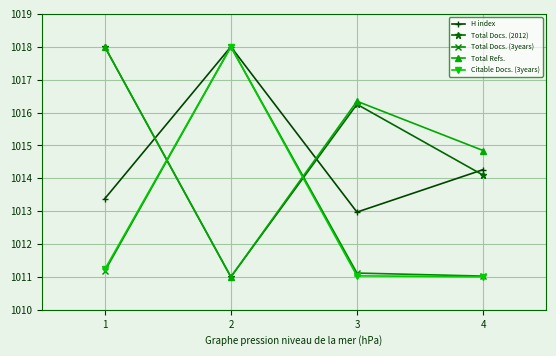

The value of Citable Docs. (3years) at 3 is 1011.0. True or false?

True